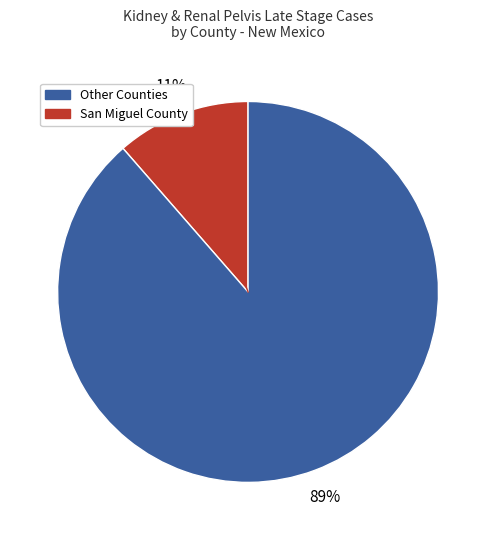

To the nearest percent, what is the average slice percentage?

50%